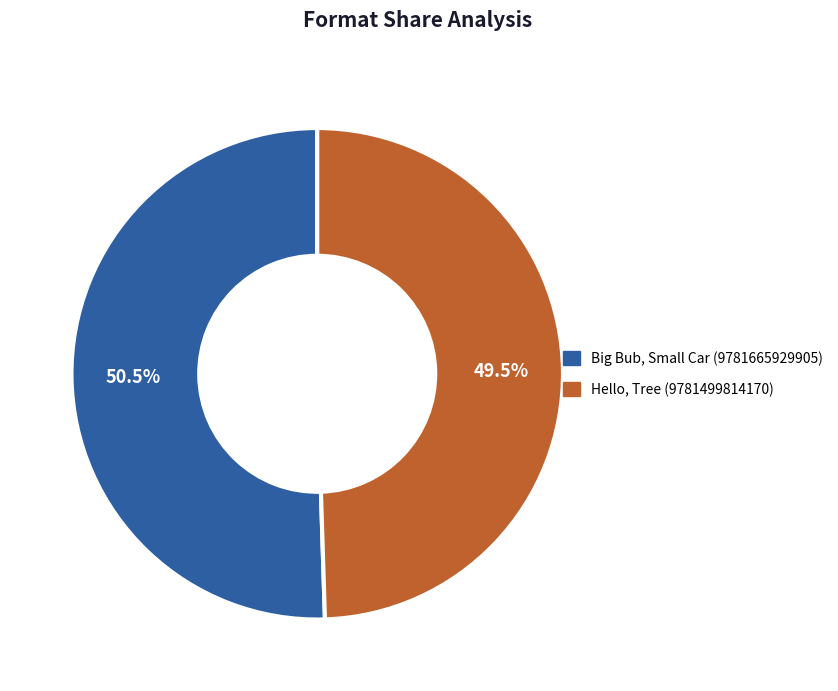

Is the sum of Hello, Tree (9781499814170) and Big Bub, Small Car (9781665929905) greater than half?

Yes